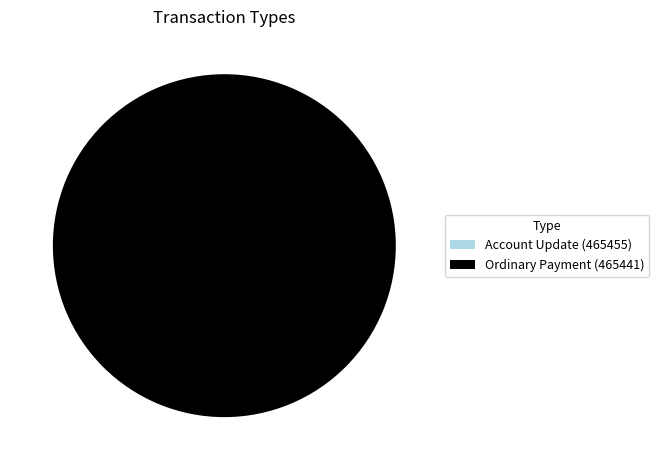

What percentage do Account Update (465455) and Ordinary Payment (465441) together represent?

100.0%